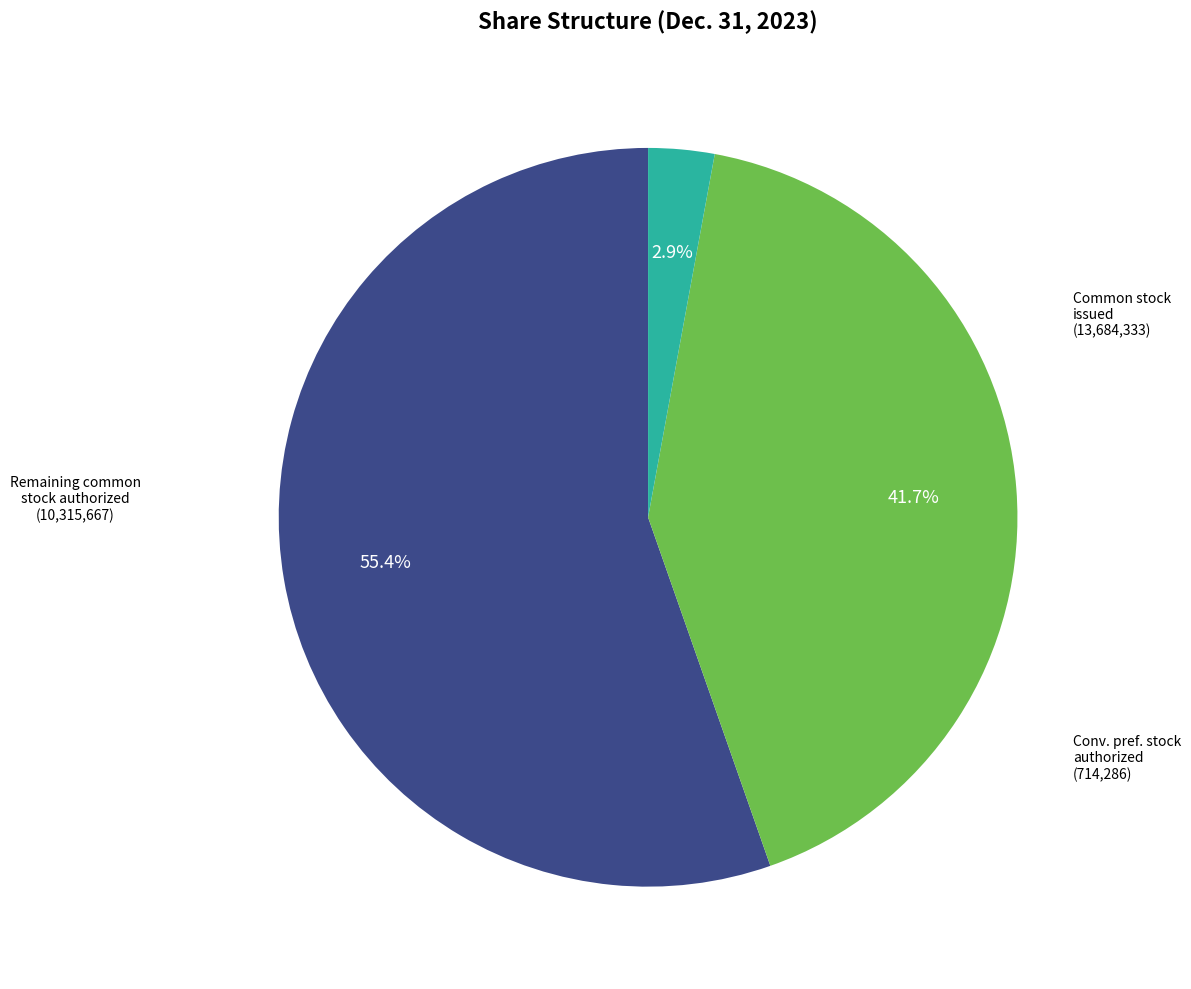

Does any single category account for the majority?

Yes